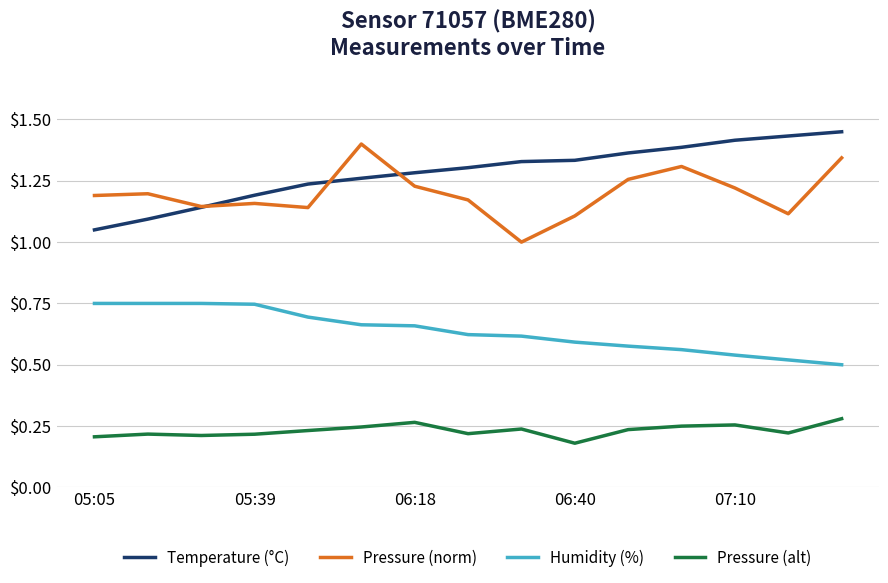

Which series has the largest total across all categories?

Temperature (°C)